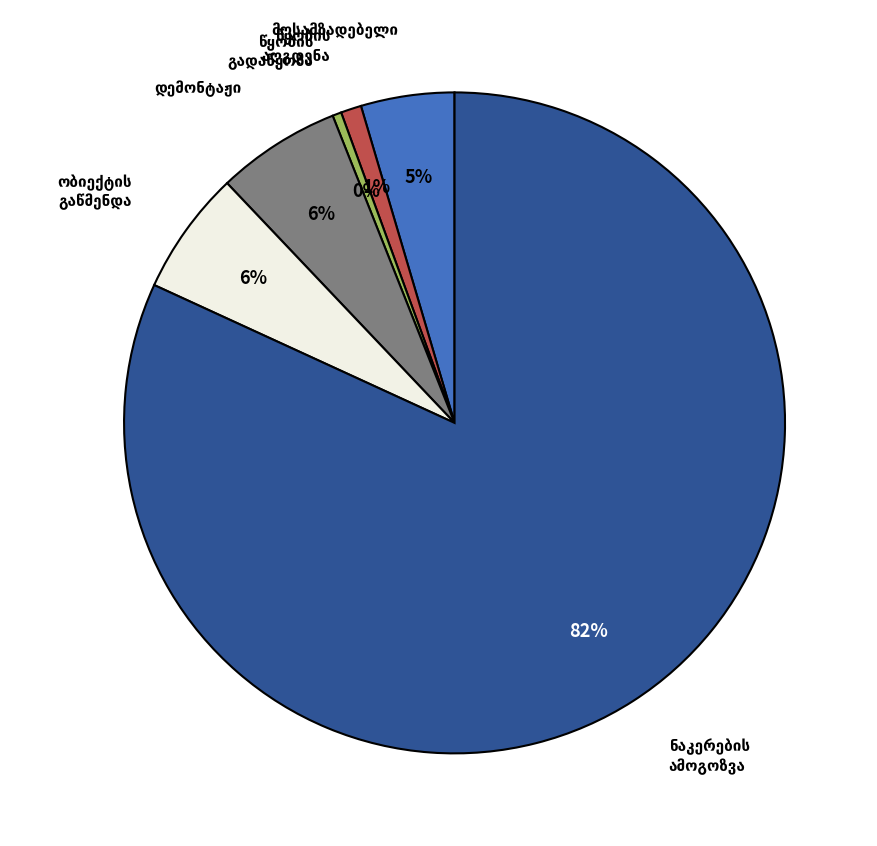

To the nearest percent, what is the average slice percentage?

17%